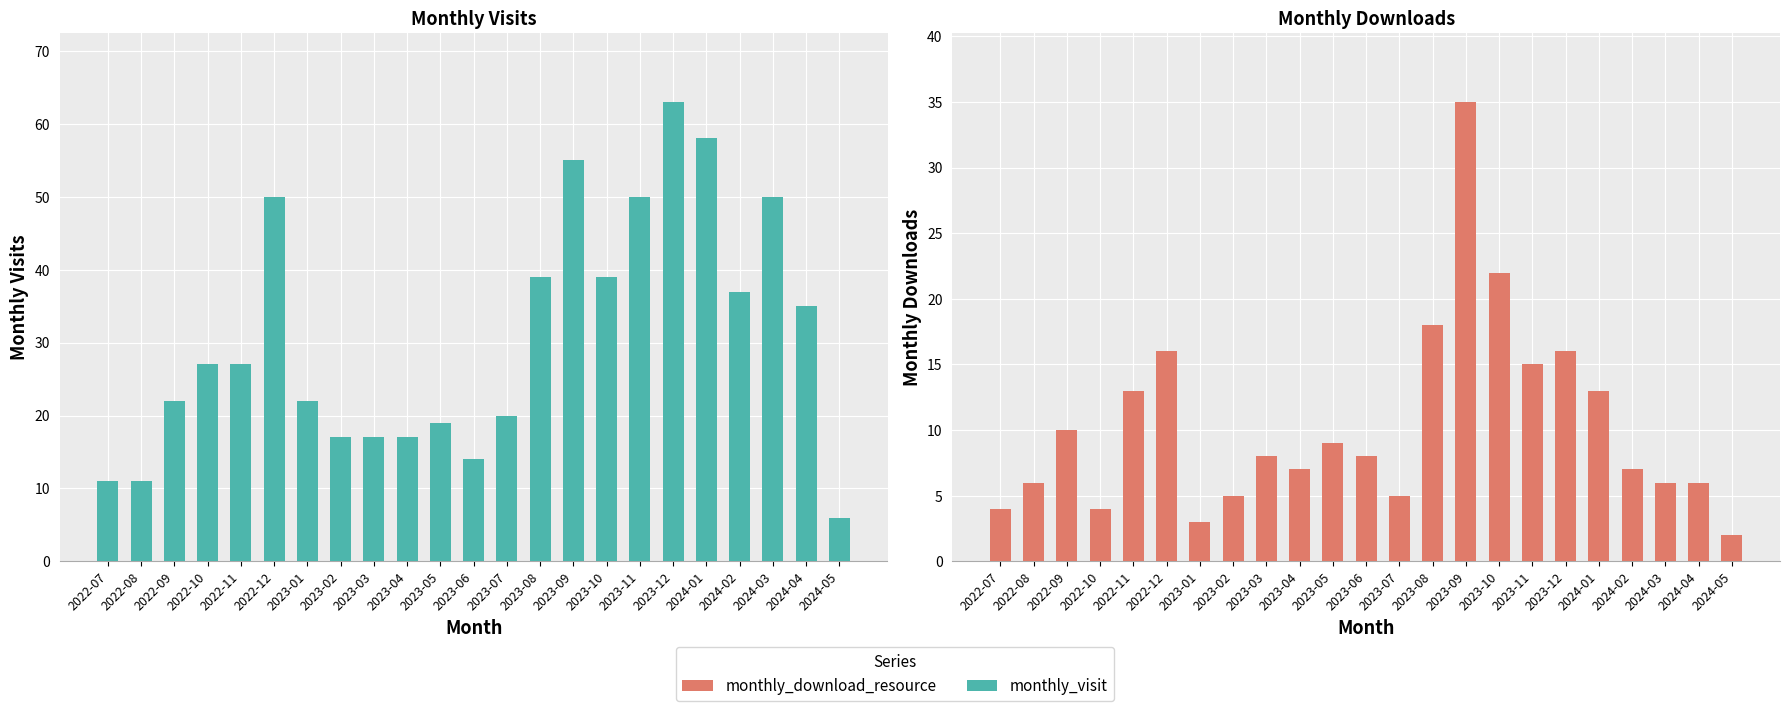

What is the total value across all series at 2023-10?

61